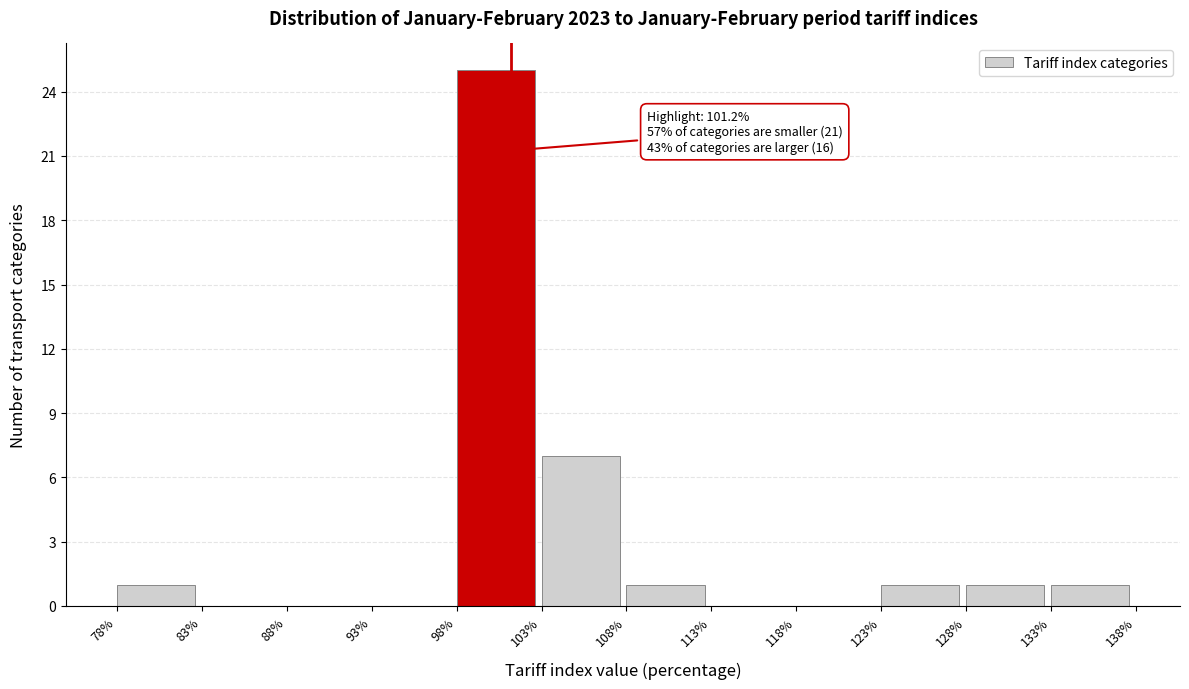

Which range on the x-axis has the tallest bar?

98% to 103%